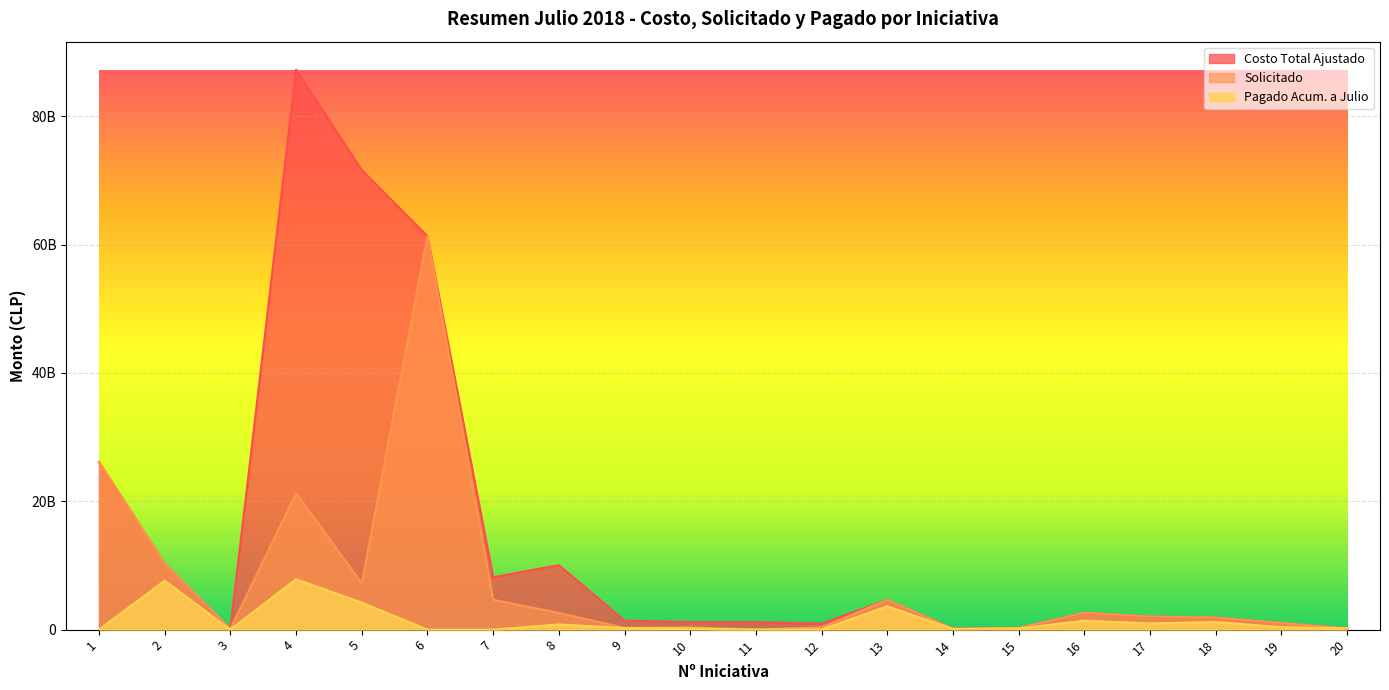

Is the value of Solicitado at 19 greater than the value of Pagado Acum. a Julio at 9?

Yes